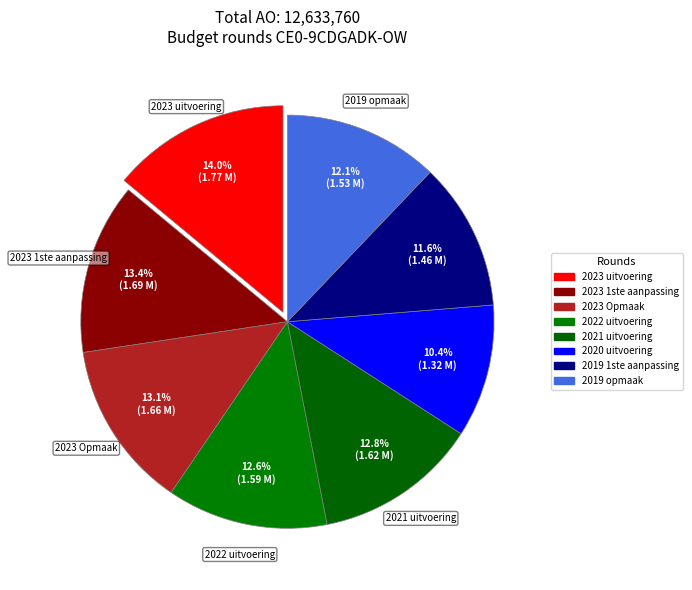

Which slice is the largest?

2023 uitvoering